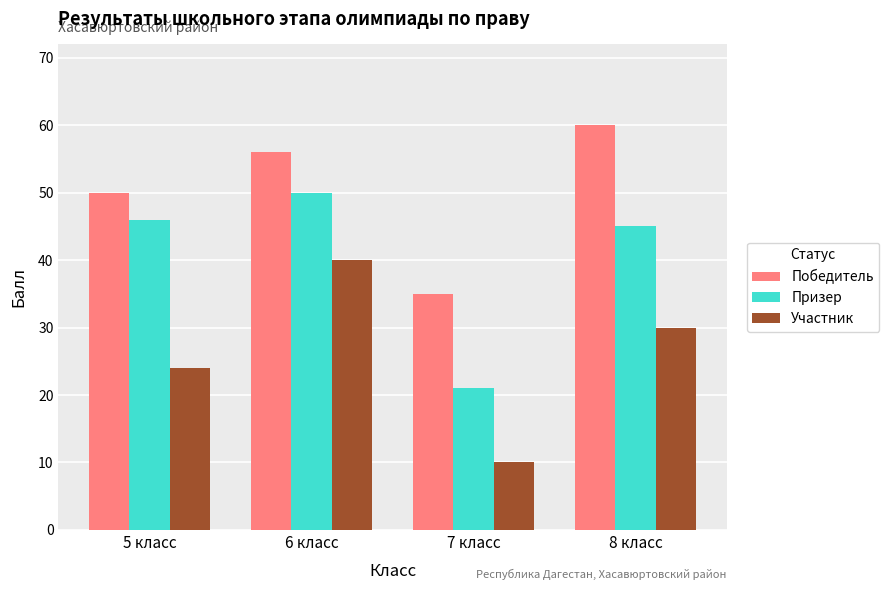

What is the difference between the highest and lowest values at 7 класс?

25